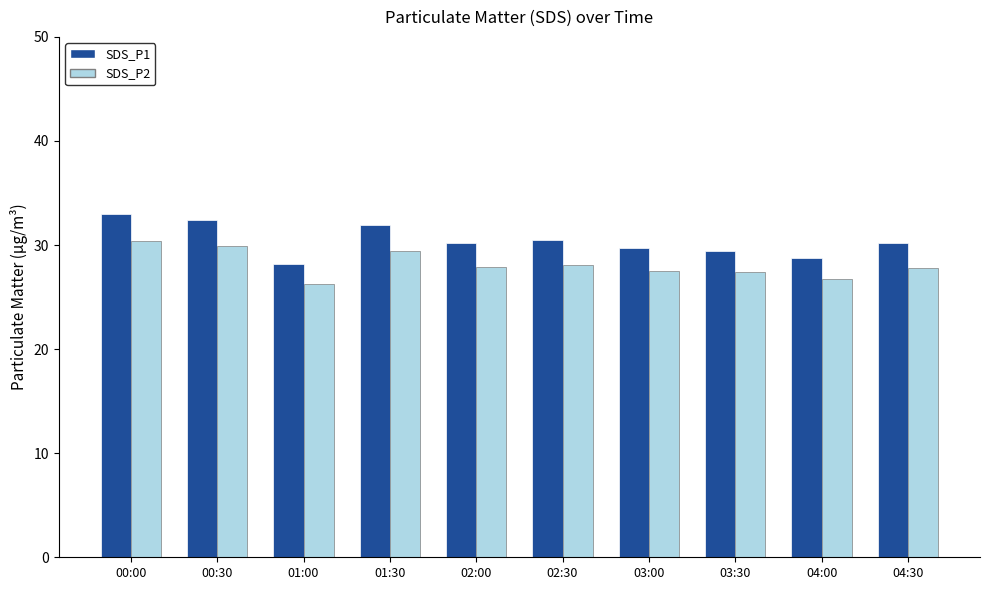

Are the bars grouped side by side (vs. stacked)?

Yes